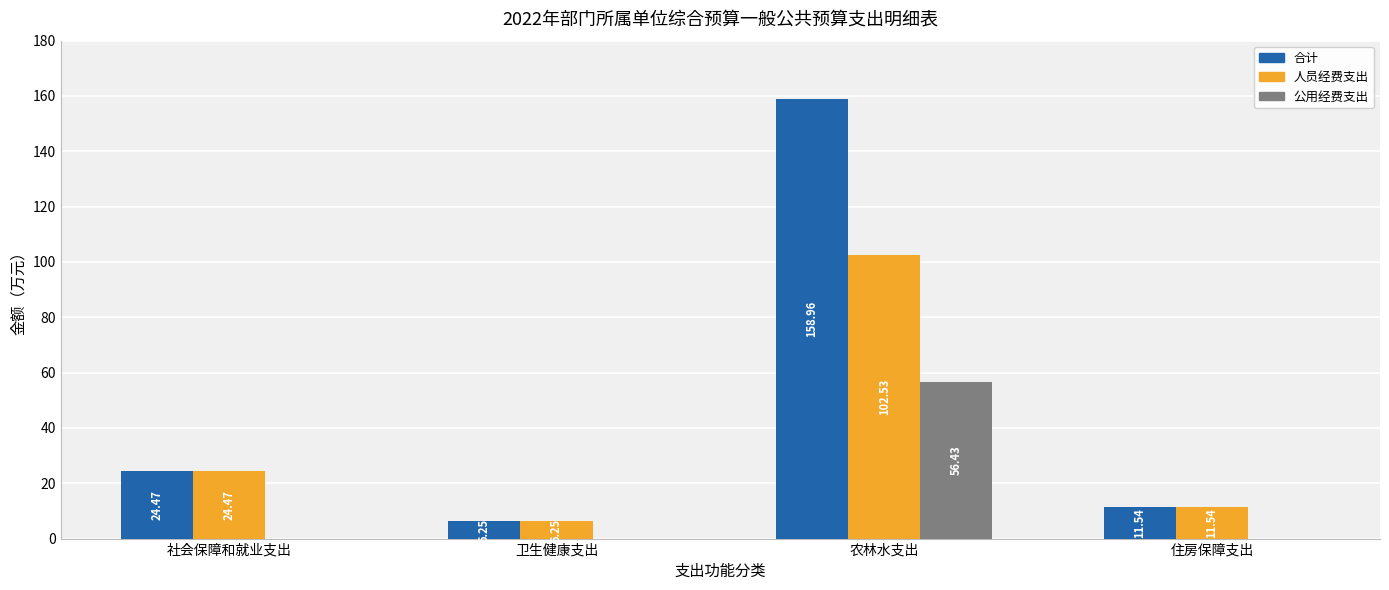

What is the sum of all 公用经费支出 values?

56.4